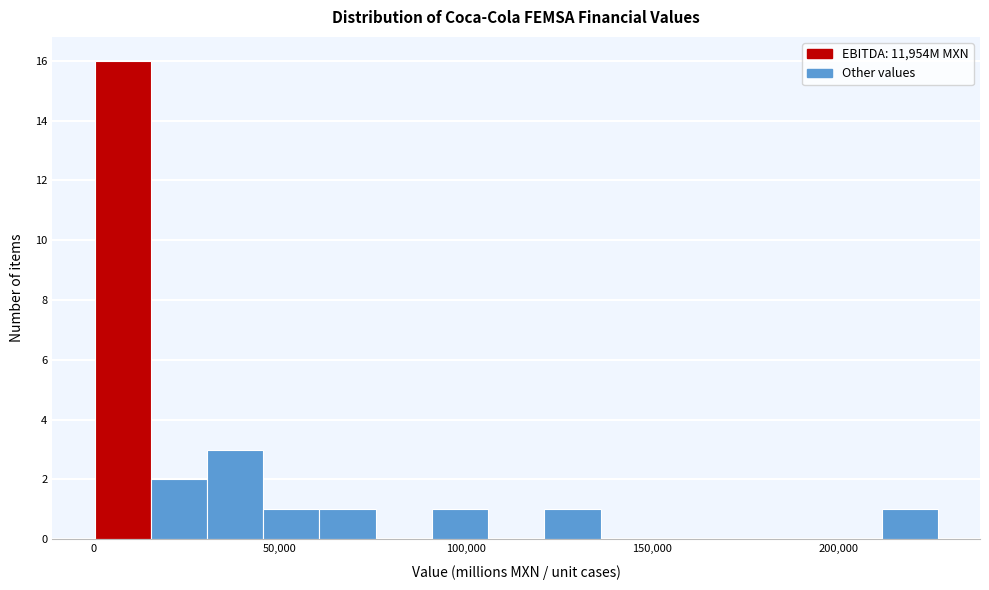

Around what value on the x-axis is the tallest bar? Give the approximate position of its centre, as read against the axis.

10000